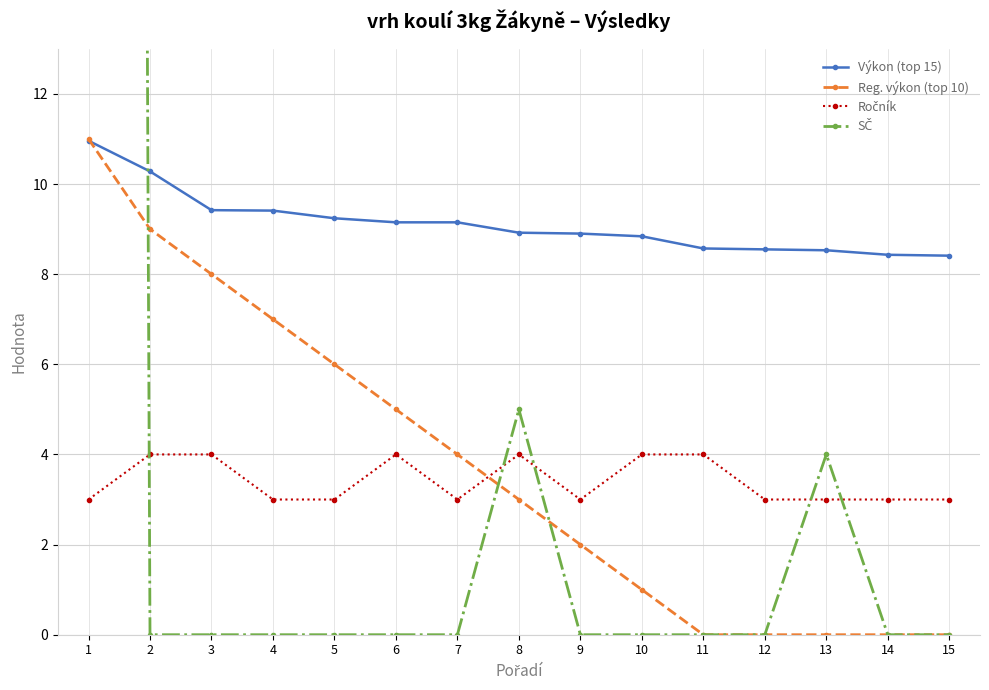

How many data points in Reg. výkon (top 10) are less than 3?

7